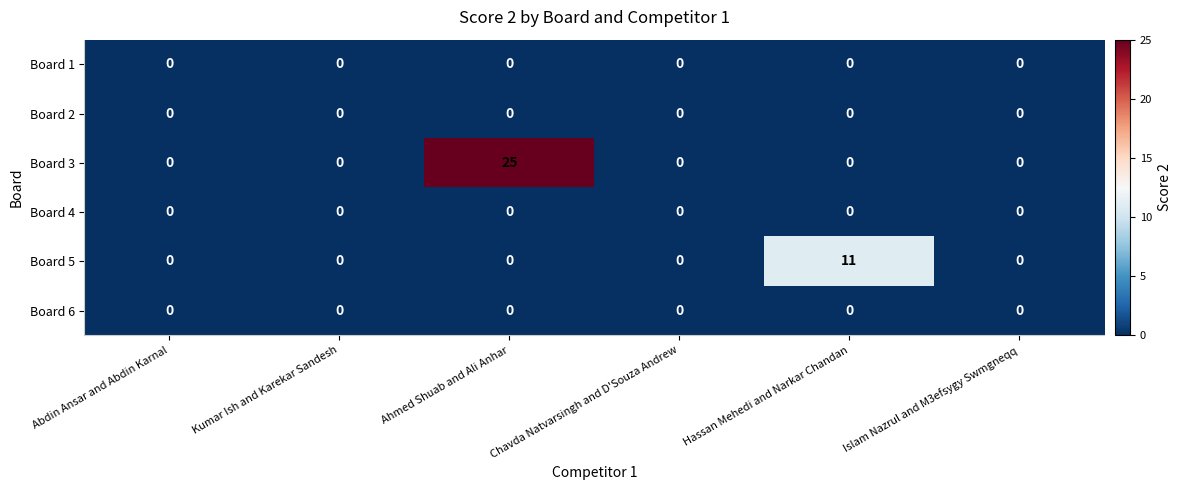

At which category is the sum across all series the highest?

Ahmed Shuab and Ali Anhar